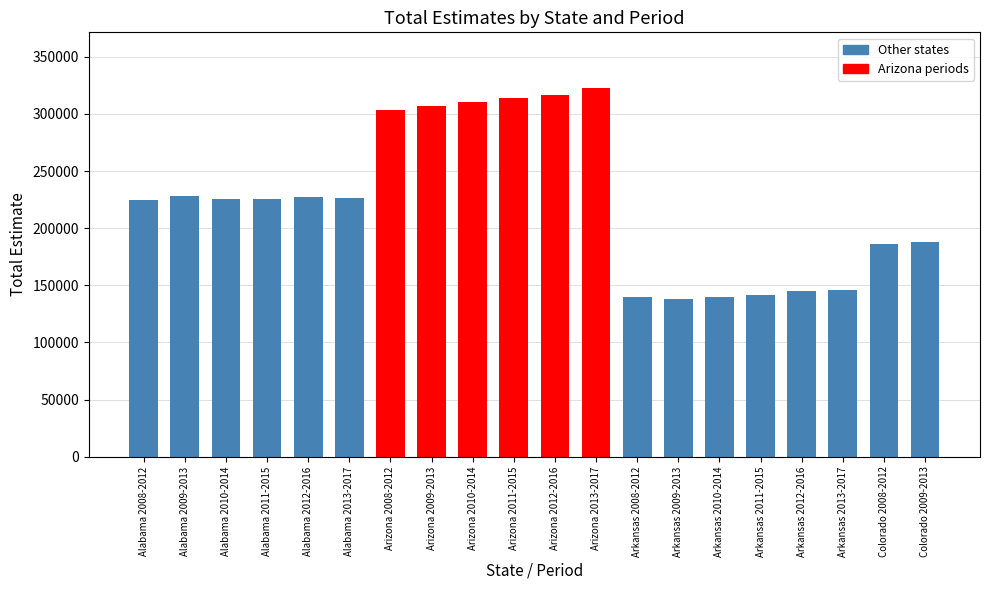

What is the difference between the maximum and second lowest values?

183609